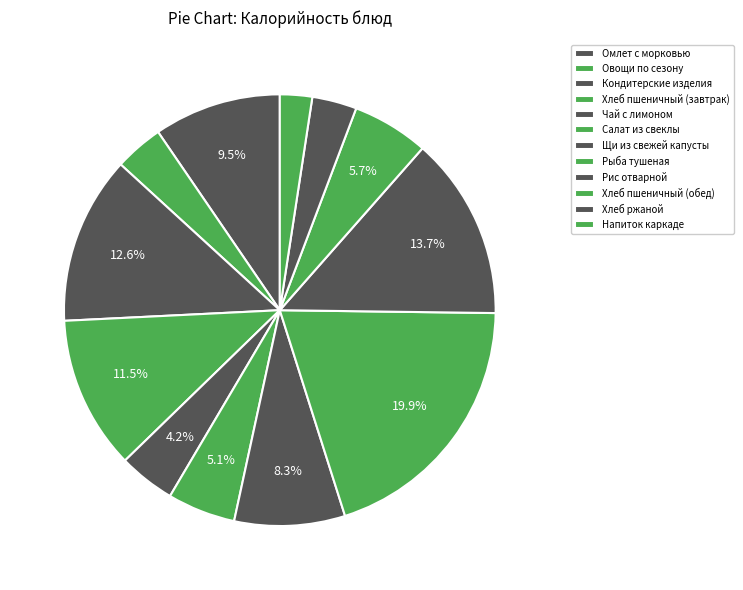

Which has a higher value, Рыба тушеная or Салат из свеклы?

Рыба тушеная